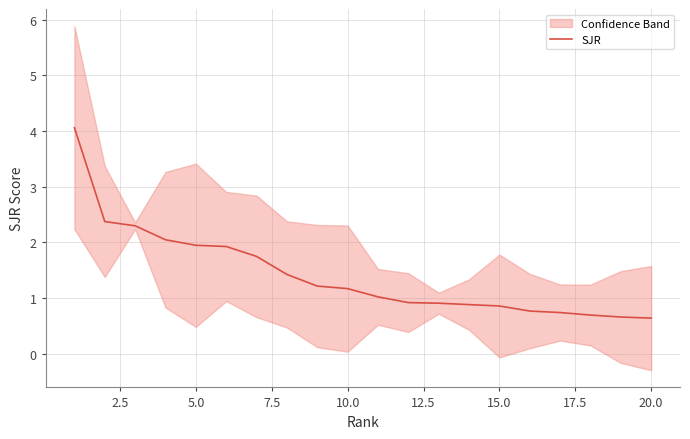

What is the highest value of the SJR series?

4.1